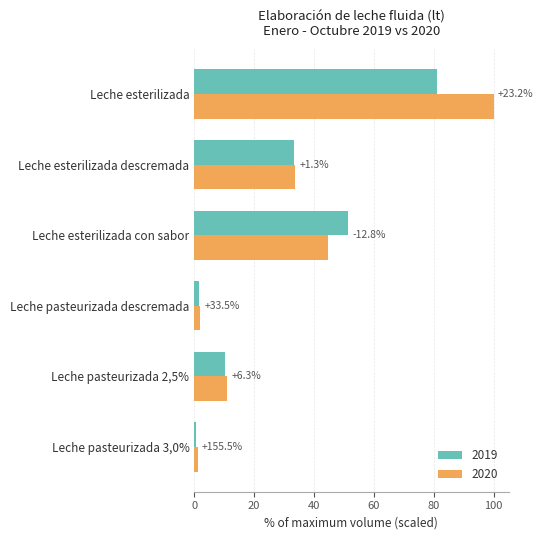

True or false: 2019 has a value of 1.5 at Leche pasteurizada descremada.

True